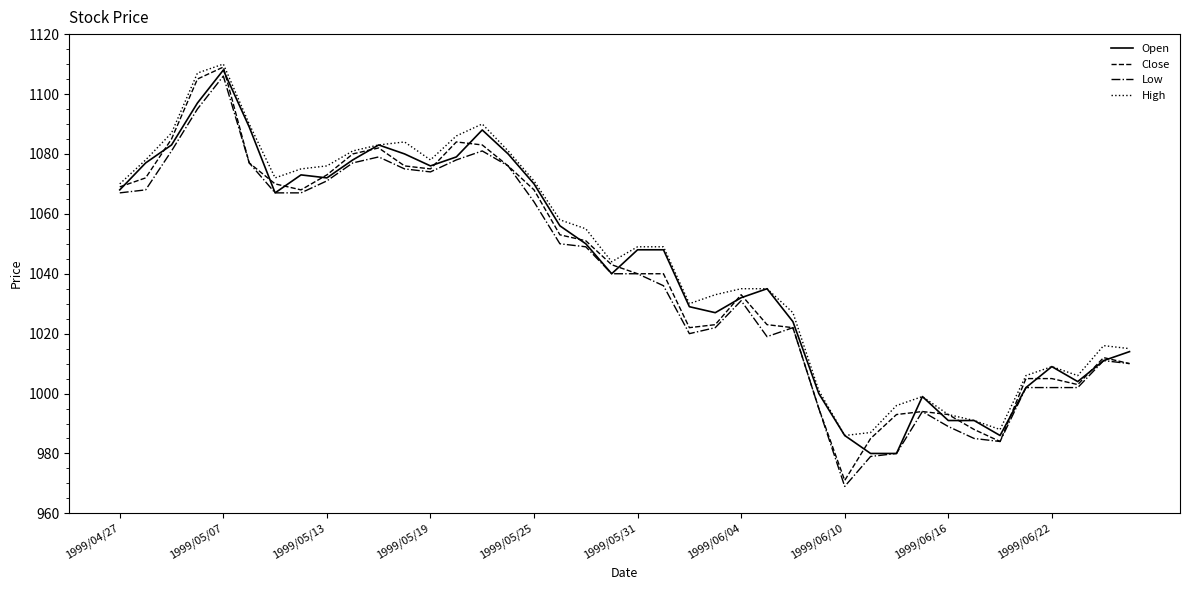

What is the smallest value displayed?

969